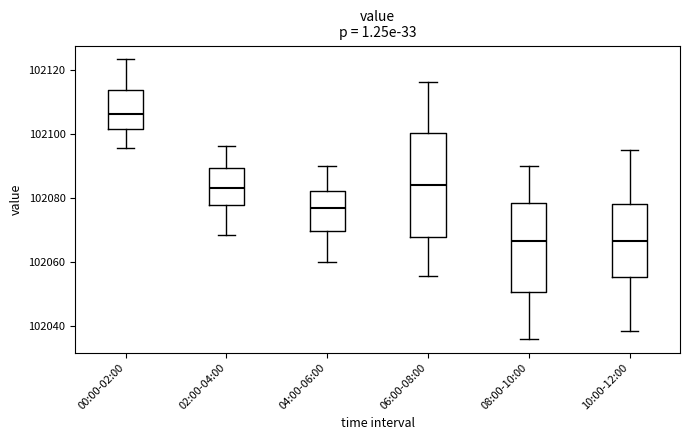

Where does the upper whisker of the box for 06:00-08:00 end on the y-axis? The values are not printed on the chart, so give them approximately, as read against the axis.

102116